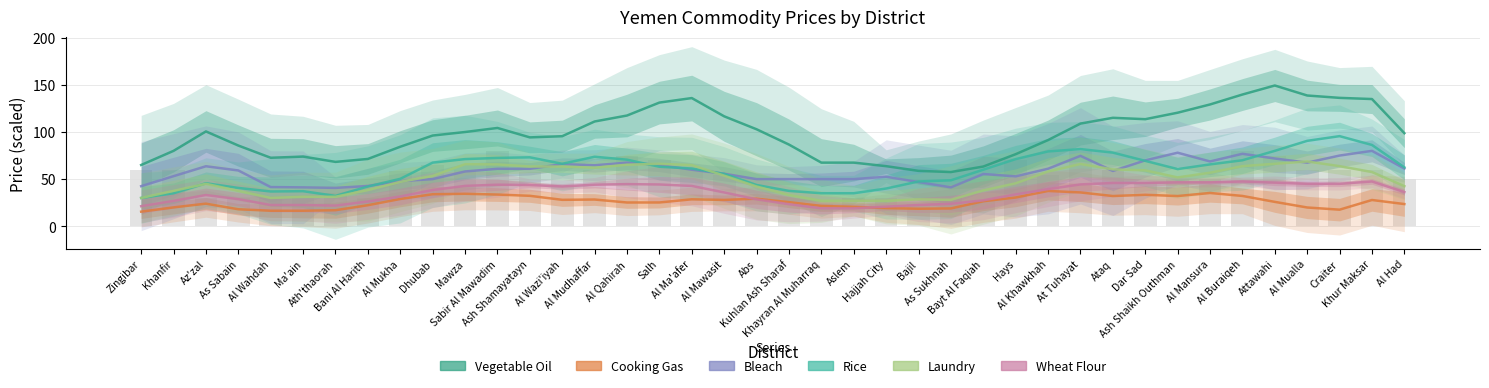

List the series in order of their peak value, lowest first.

Cooking Gas, Wheat Flour, Laundry, Bleach, Rice, Vegetable Oil